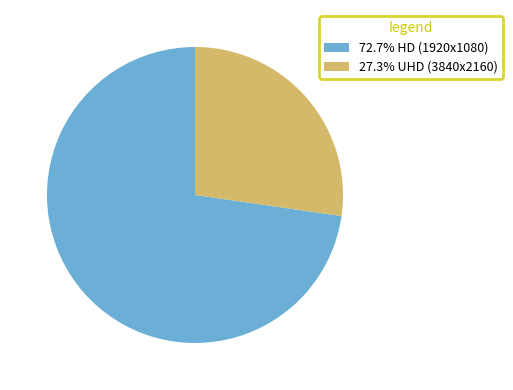

Count the number of slices in the pie.

2